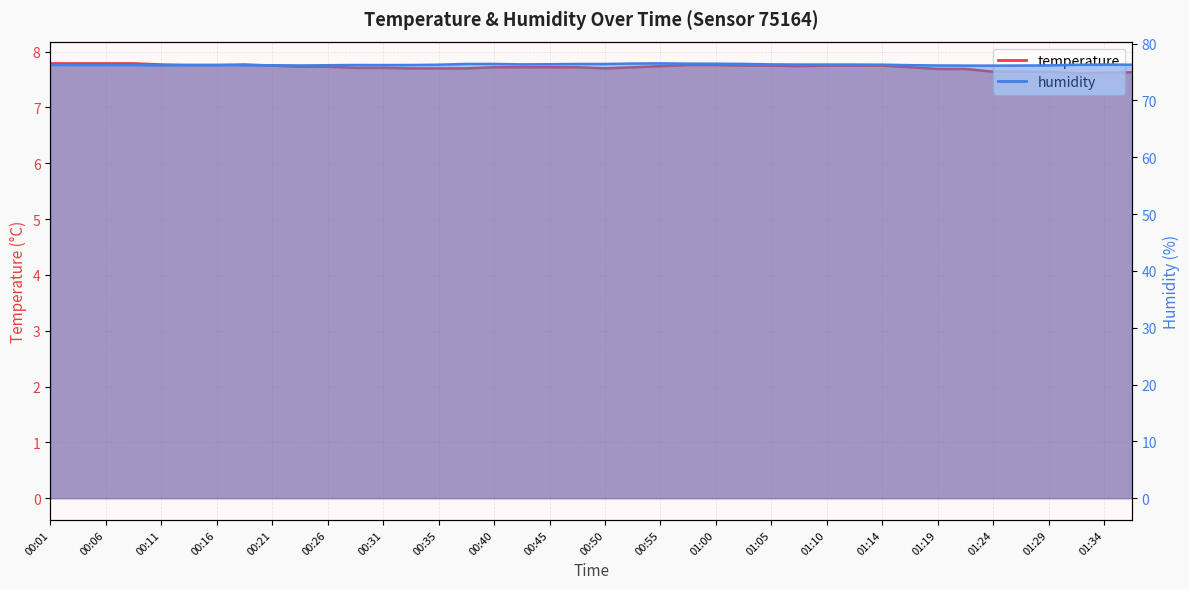

List the series in order of their overall mean, highest first.

humidity, temperature